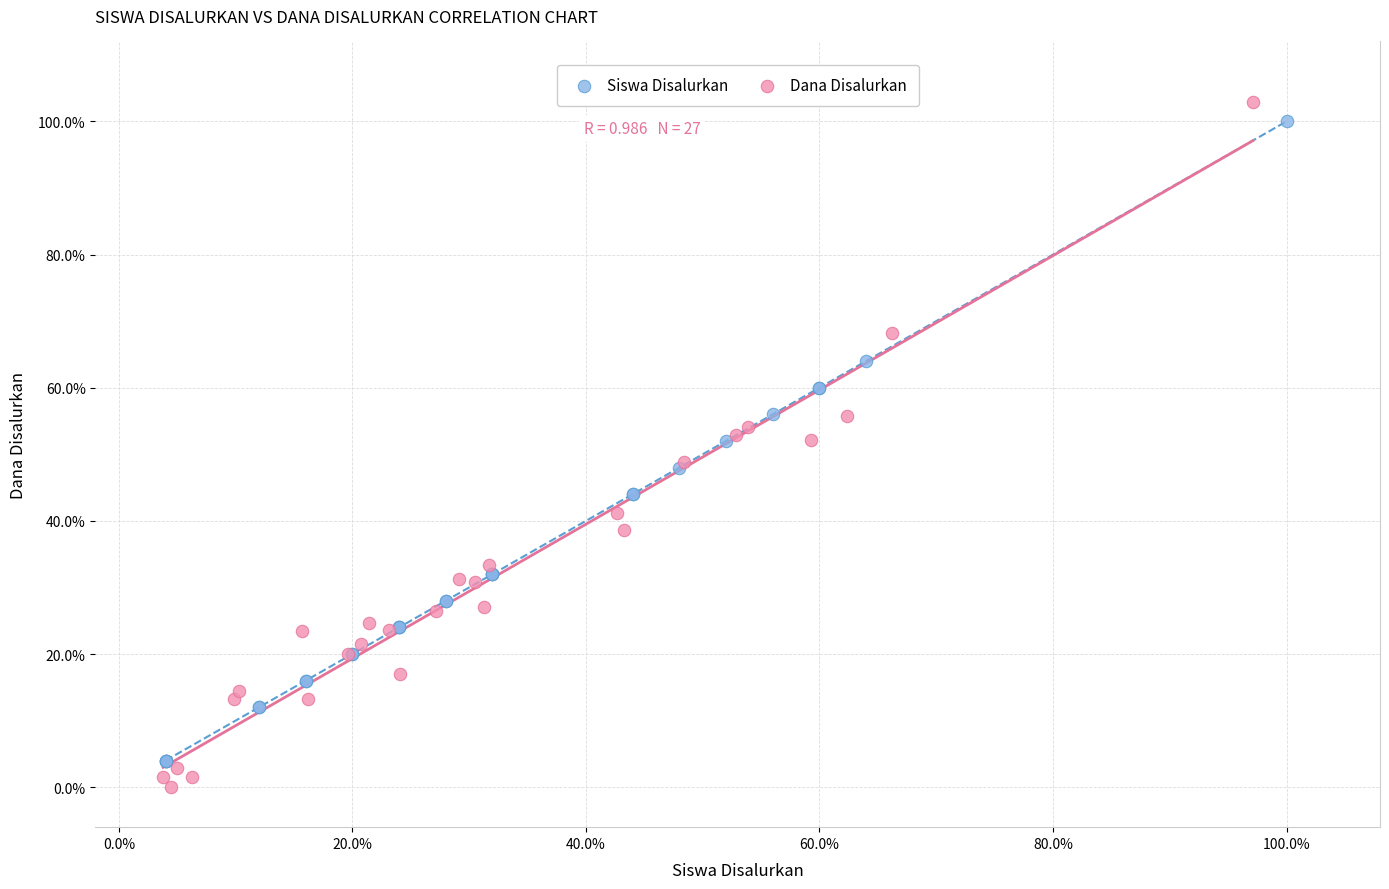

Which series has the widest spread of Y values?

Dana Disalurkan